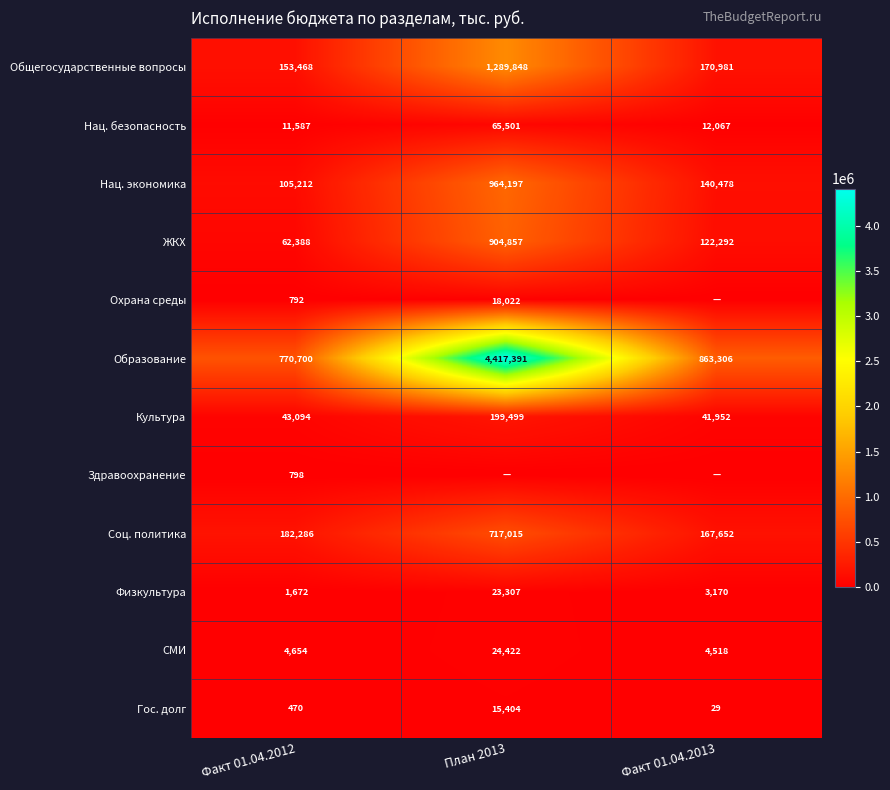

What is the difference between the Соц. политика values at Факт 01.04.2013 and План 2013?

549363